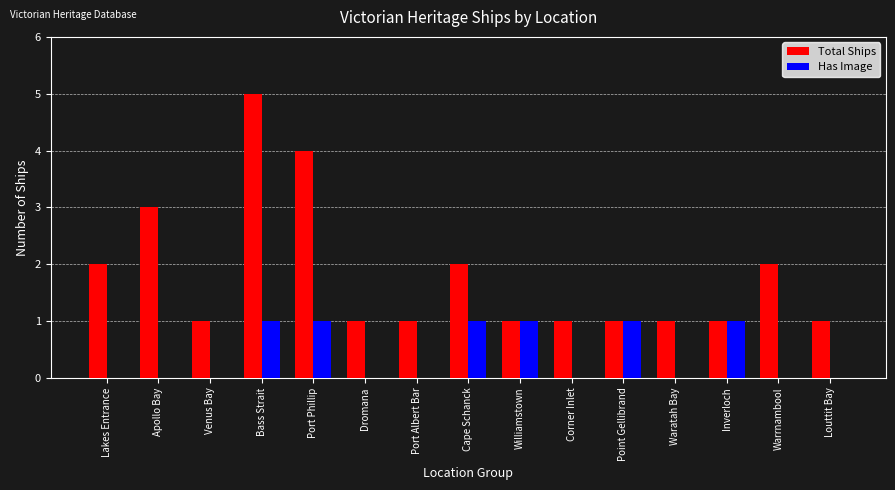

Which label corresponds to the largest value in the chart?

Bass Strait